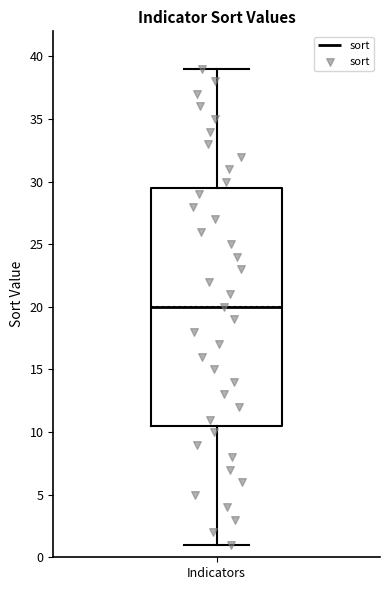

Where is the upper edge of the box for Indicators on the y-axis? The values are not printed on the chart, so give them approximately, as read against the axis.

29.5